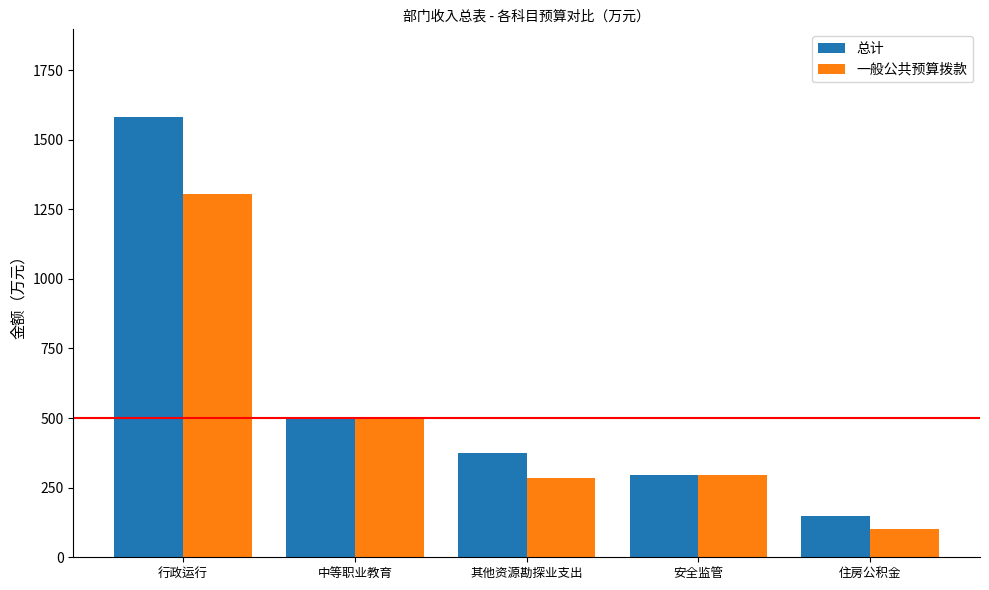

Which category has the highest value in the 一般公共预算拨款 series?

行政运行